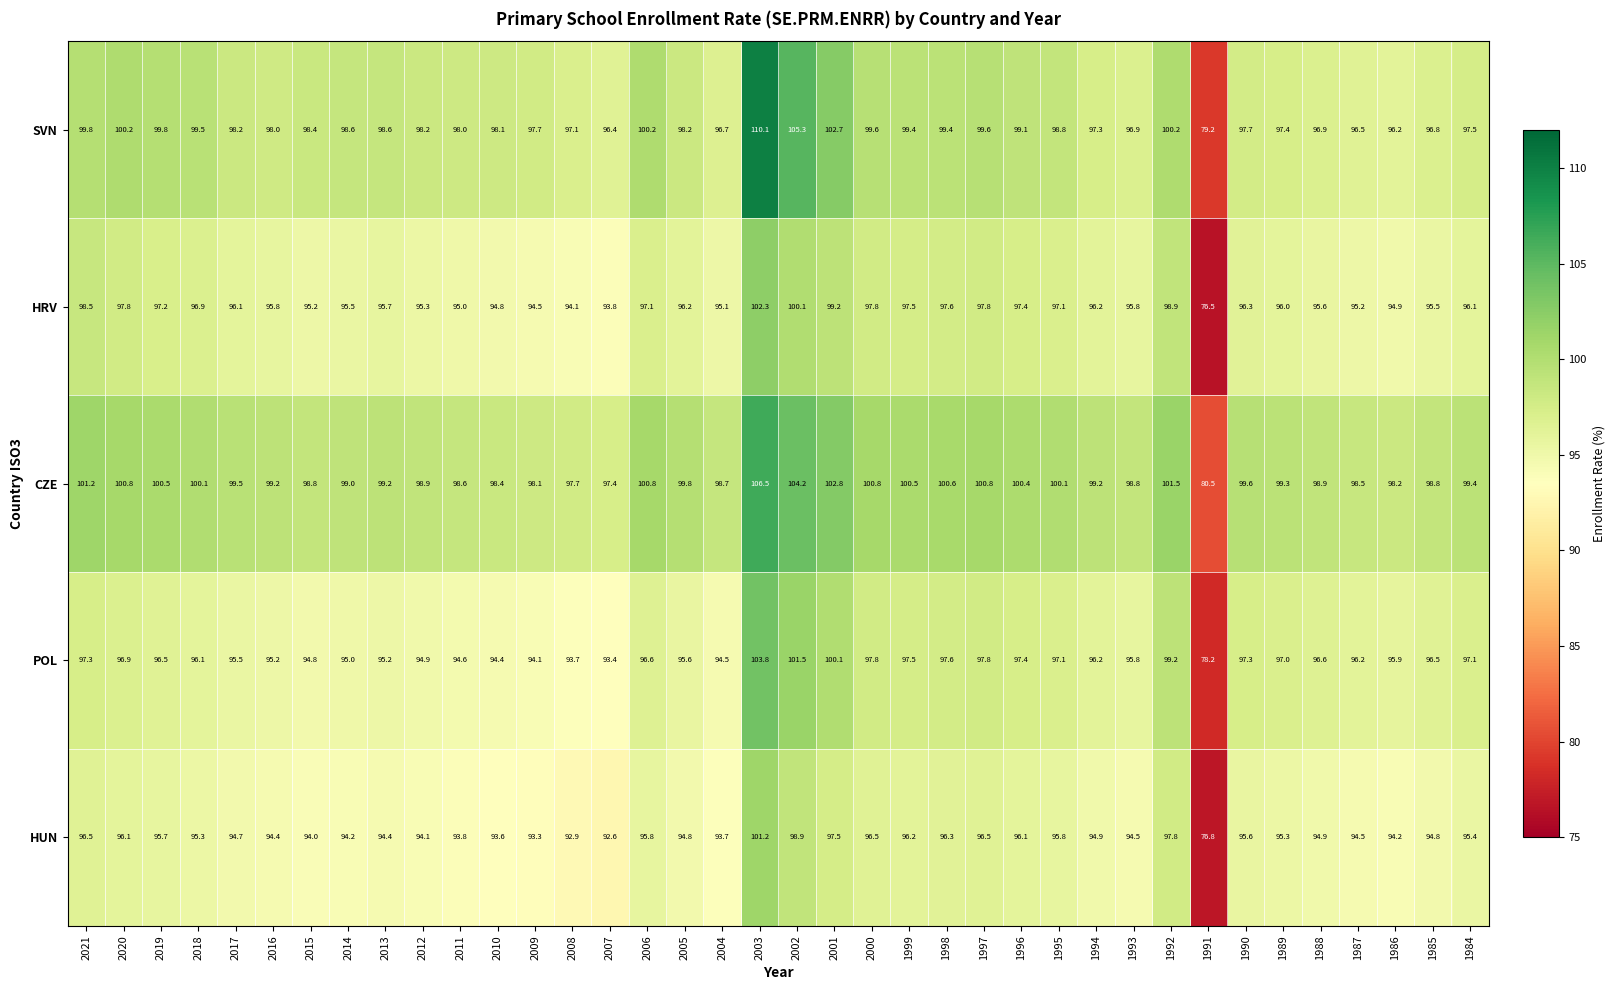

At which label does CZE first exceed 99?

2021